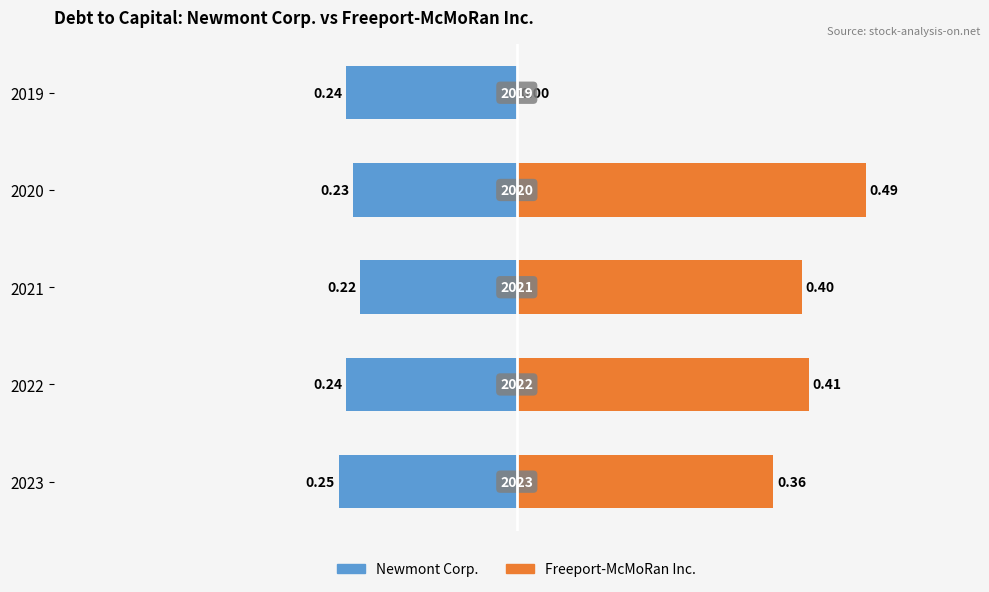

How many values in Freeport-McMoRan Inc. are above zero?

4